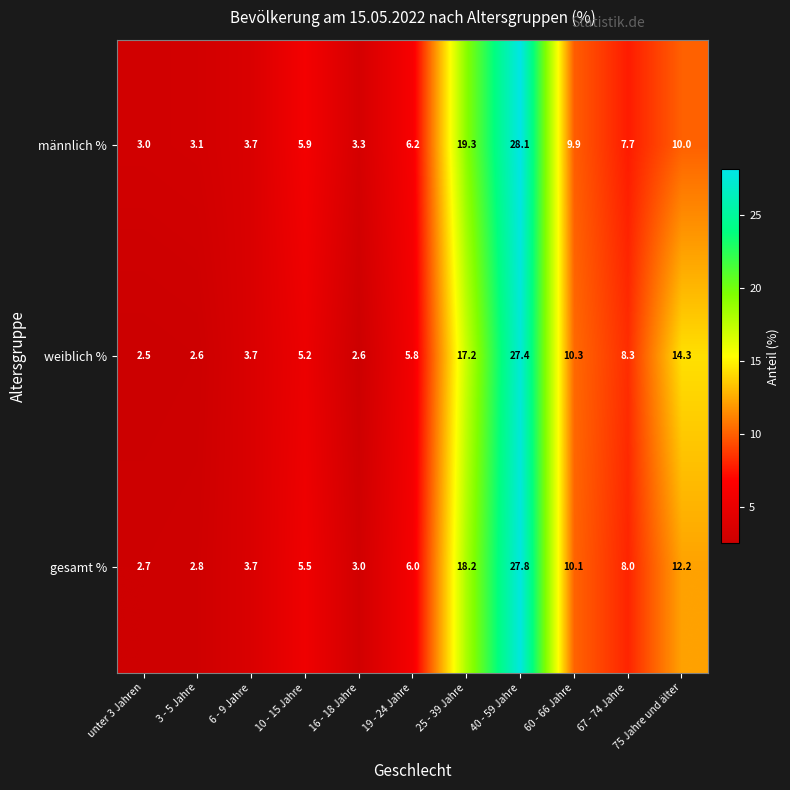

How many series are shown in this chart?

3